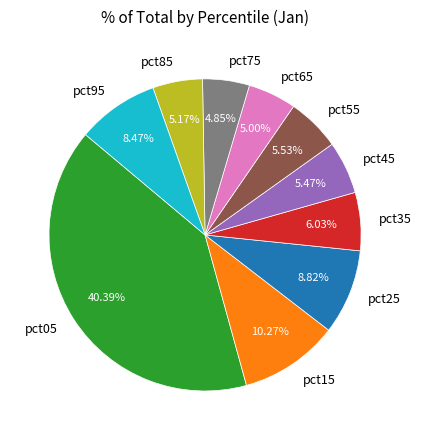

Is there any slice that represents more than half of the pie?

No